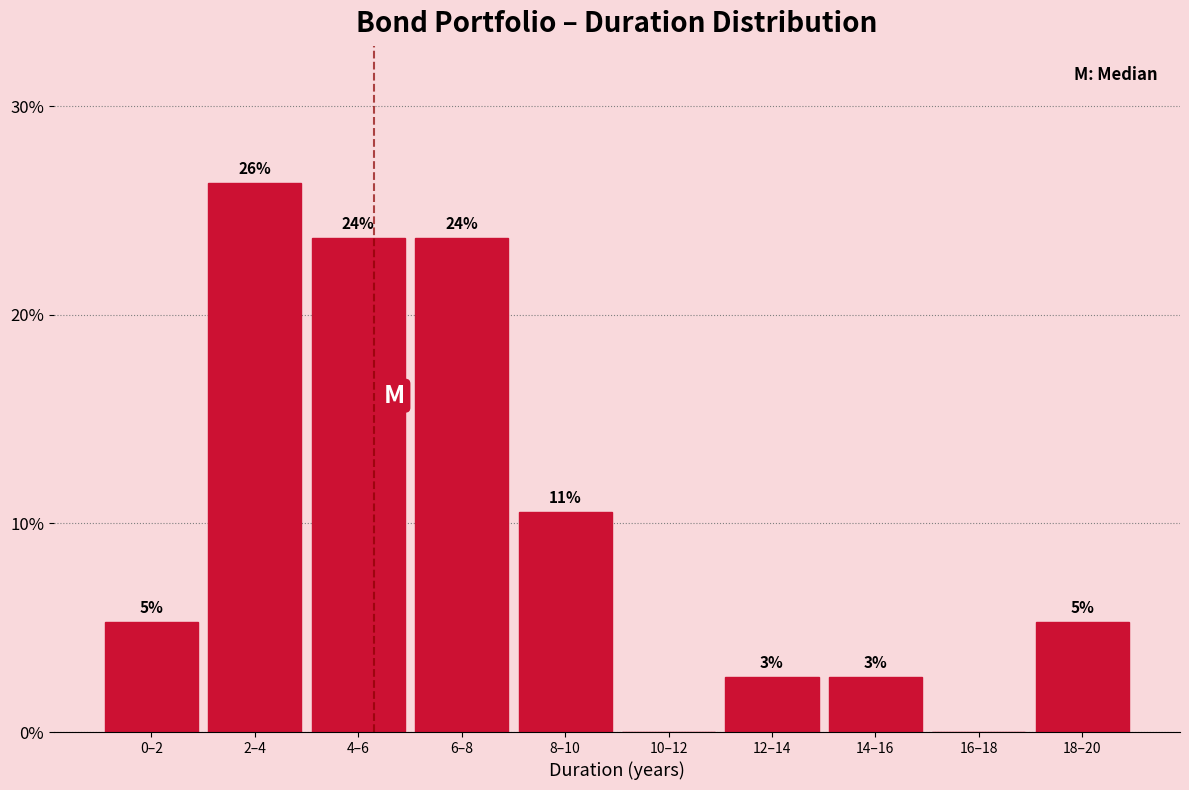

Are the bars horizontal?

No